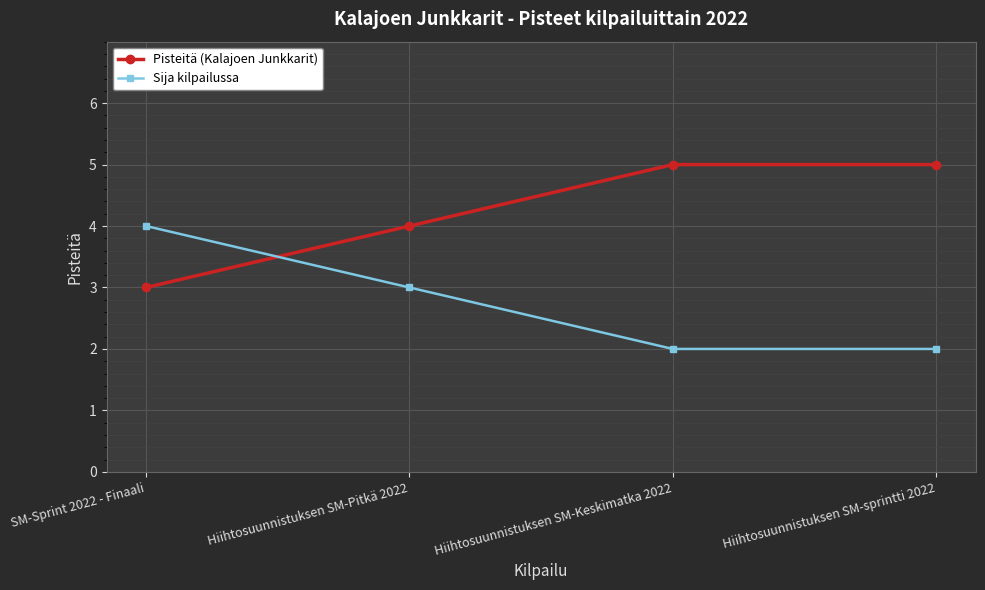

What is the maximum value for Pisteitä (Kalajoen Junkkarit)?

5